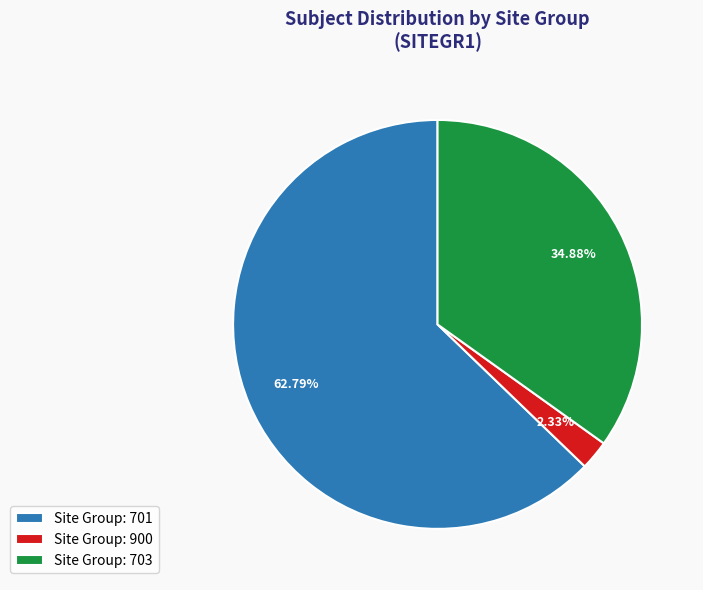

How many slices are in this pie chart?

3